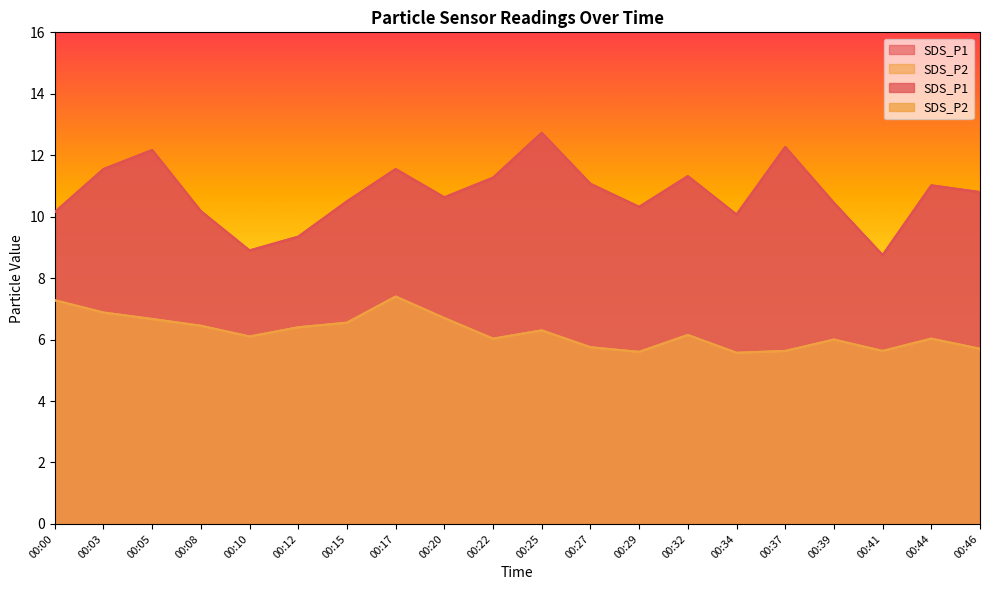

Where is the first local maximum for SDS_P1?

00:05